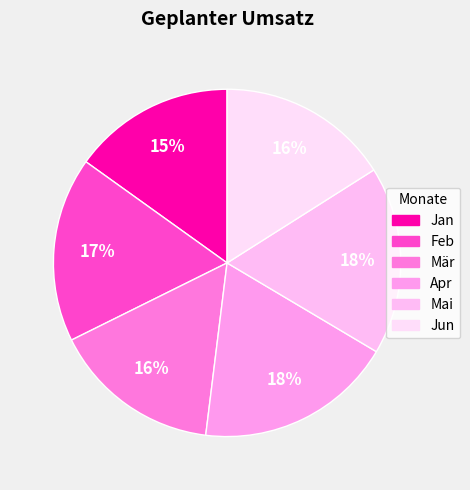

Count the number of slices in the pie.

6